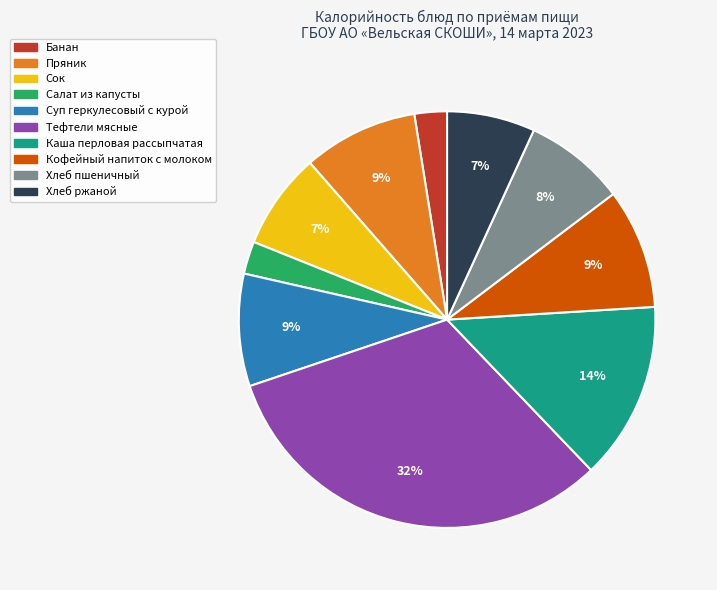

What is the ratio of the value at Суп геркулесовый с курой to the value at Хлеб пшеничный?

1.1